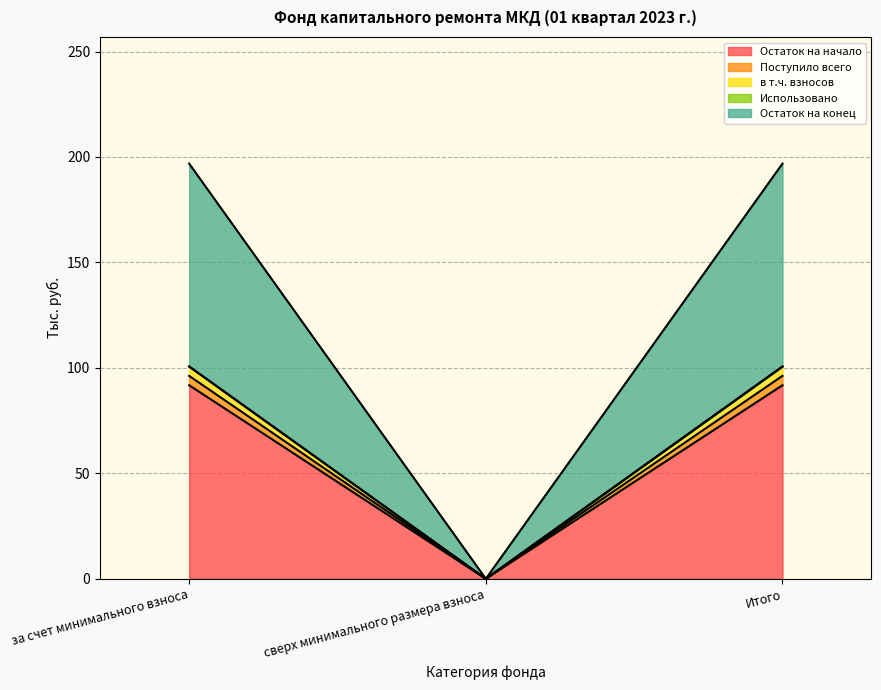

What is the label of the 3rd point from the right?

за счет минимального взноса